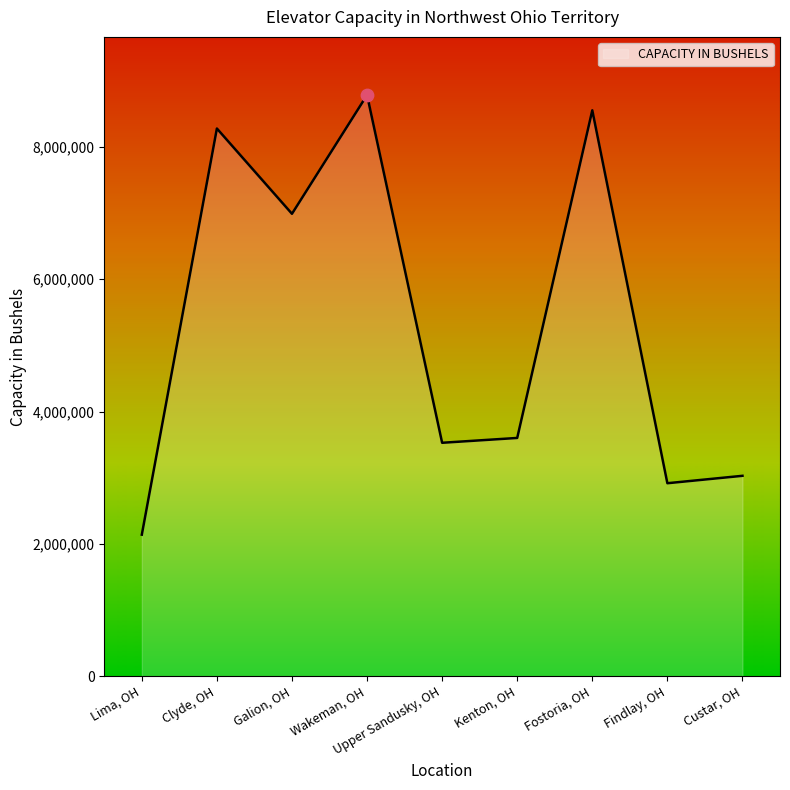

What is the ratio of the value at Clyde, OH to the value at Kenton, OH?

2.3